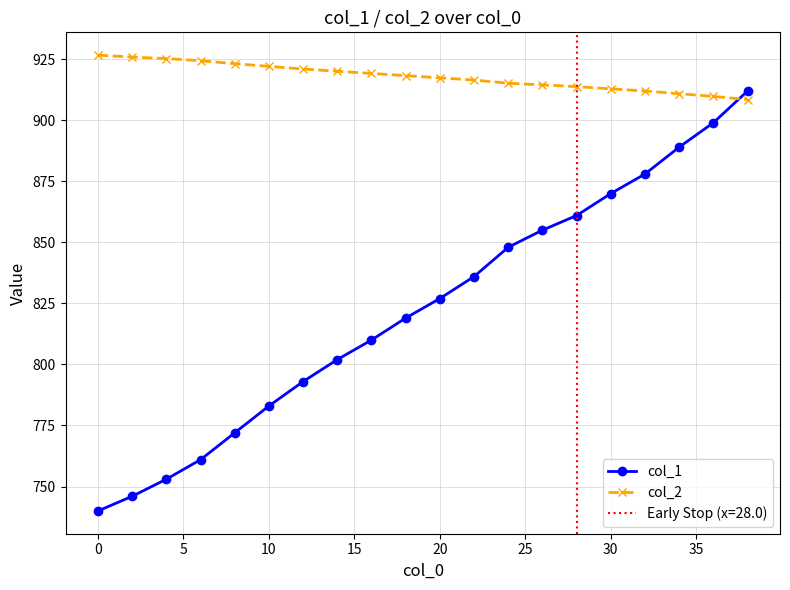

True or false: col_1 has more than 1 points higher than both neighbors.

False